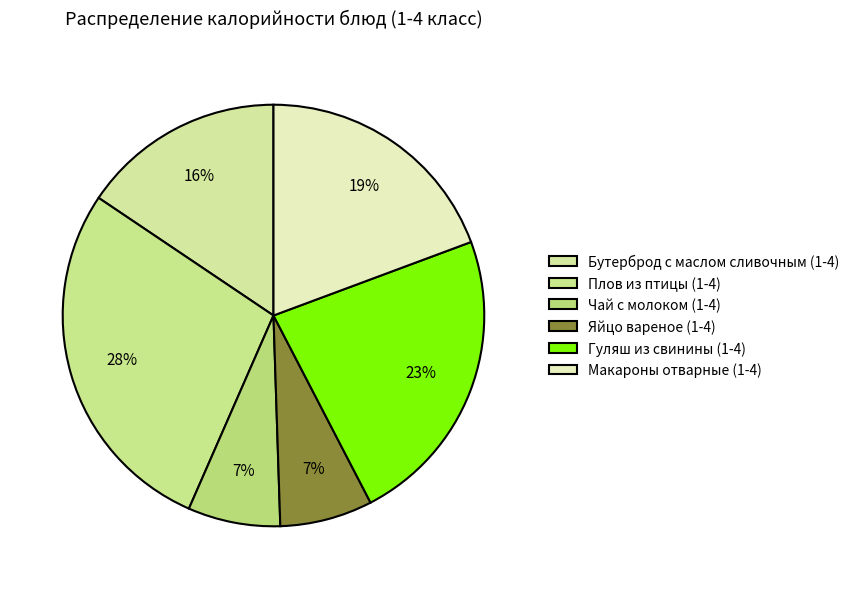

What is the change in value from Гуляш из свинины (1-4) to Макароны отварные (1-4)?

-39.5